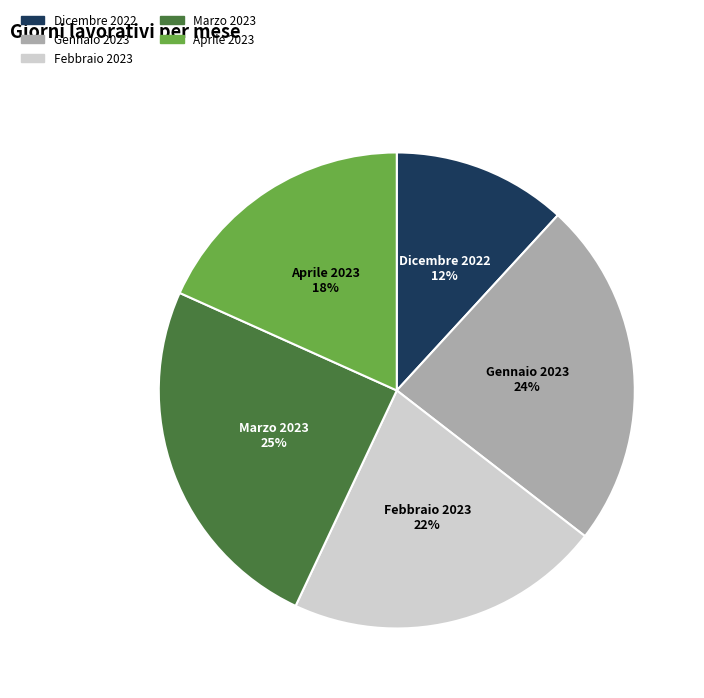

How many segments does this pie chart have?

5